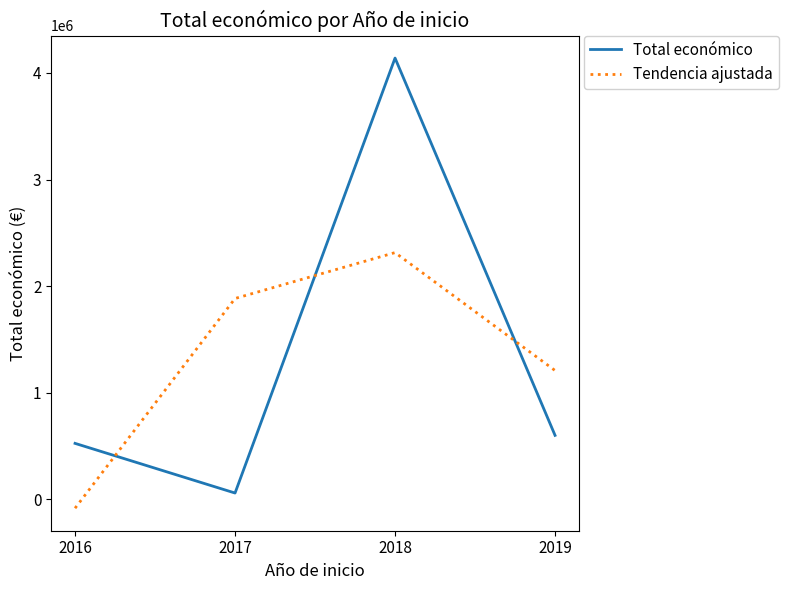

How many negative values does the Tendencia ajustada series have?

1